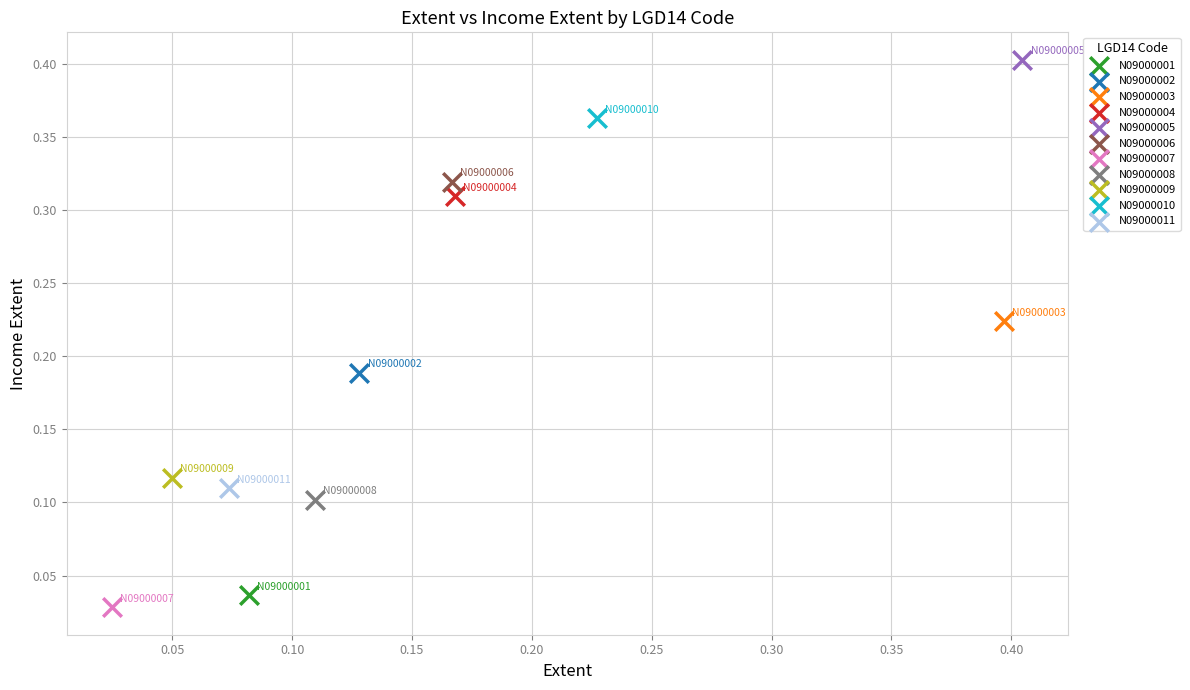

What are all the series names shown in the legend?

N09000001, N09000002, N09000003, N09000004, N09000005, N09000006, N09000007, N09000008, N09000009, N09000010, N09000011